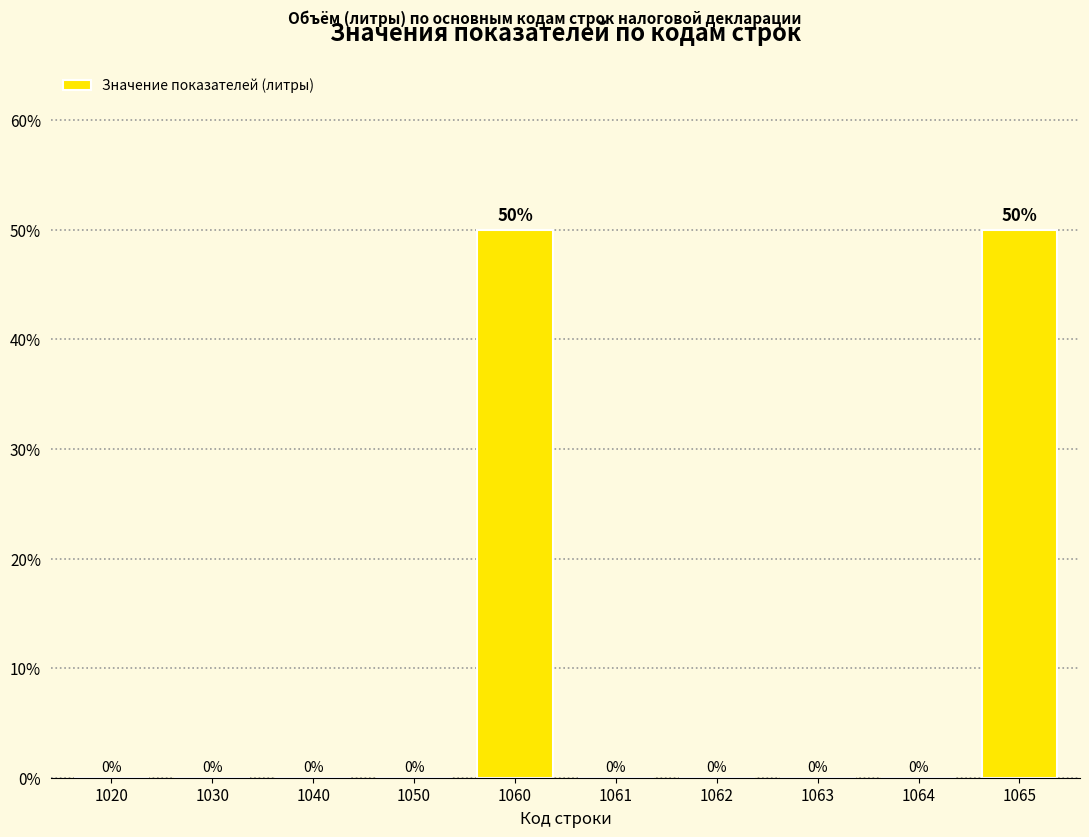

What is the difference between the values at 1040 and 1065?

50